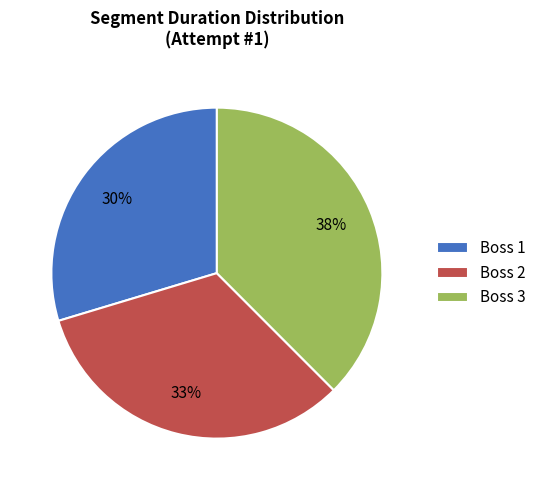

Combined, do Boss 2 and Boss 3 account for over 50%?

Yes